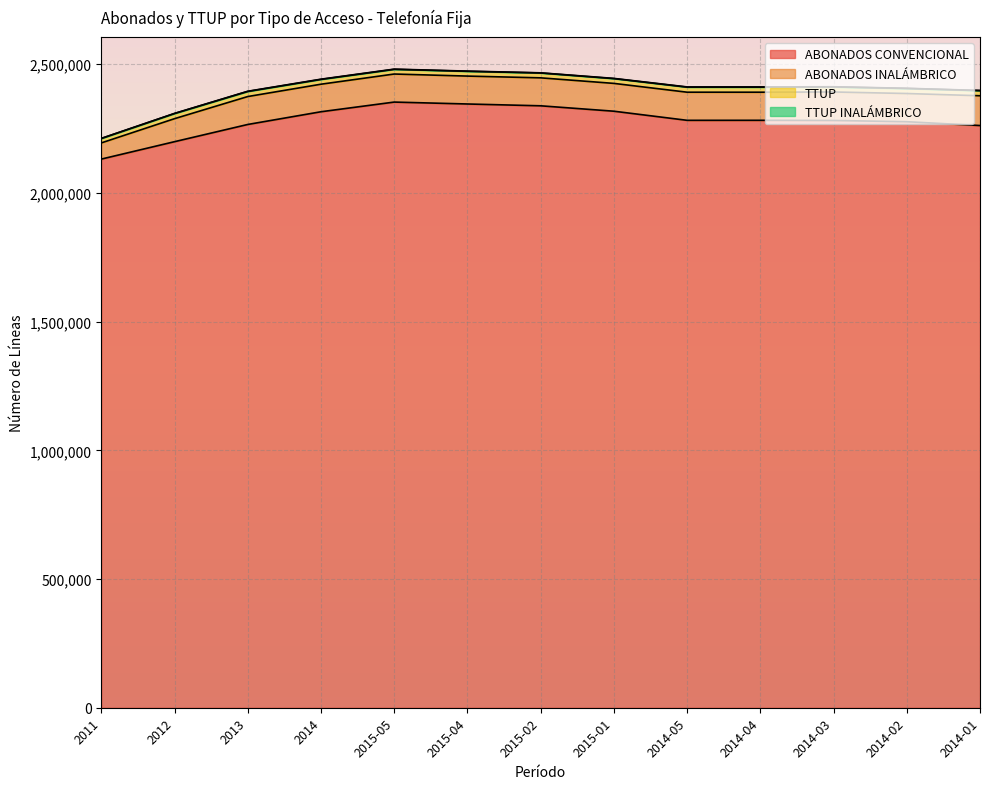

How many values in the TTUP INALÁMBRICO series exceed 782?

6